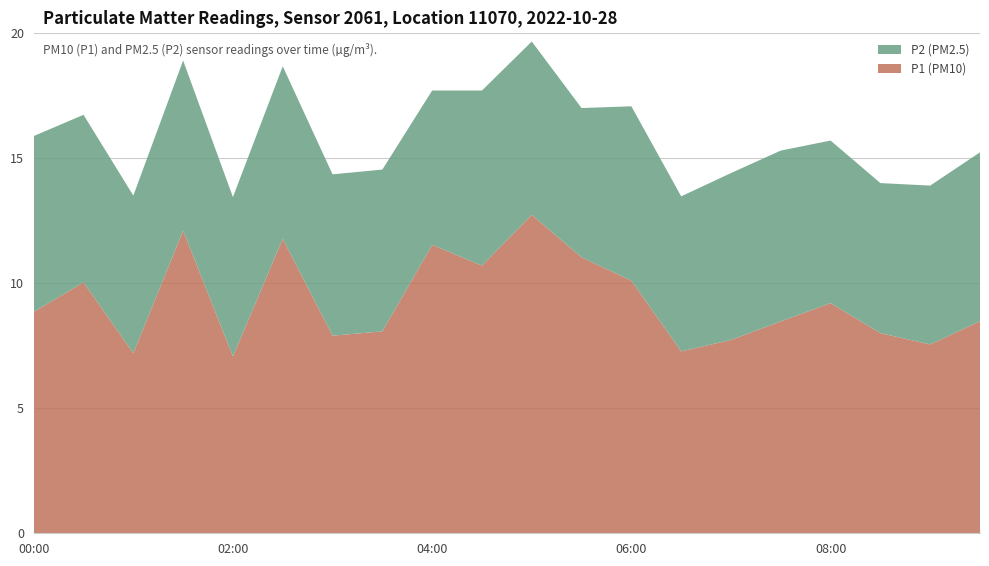

Reading left to right, extract all data points from this chart.

P1 (PM10): 00:00=8.8	00:30=10.0	01:00=7.2	01:30=12.1	02:00=7.1	02:30=11.8	03:00=7.9	03:30=8.1	04:00=11.5	04:30=10.7	05:00=12.7	05:30=11.0	06:00=10.1	06:30=7.3	07:00=7.7	07:30=8.5	08:00=9.2	08:30=8.0	09:00=7.5	09:30=8.5
P2 (PM2.5): 00:00=7.0	00:30=6.7	01:00=6.3	01:30=6.8	02:00=6.4	02:30=6.9	03:00=6.5	03:30=6.5	04:00=6.2	04:30=7.0	05:00=6.9	05:30=6.0	06:00=7.0	06:30=6.2	07:00=6.7	07:30=6.8	08:00=6.5	08:30=6.0	09:00=6.3	09:30=6.8